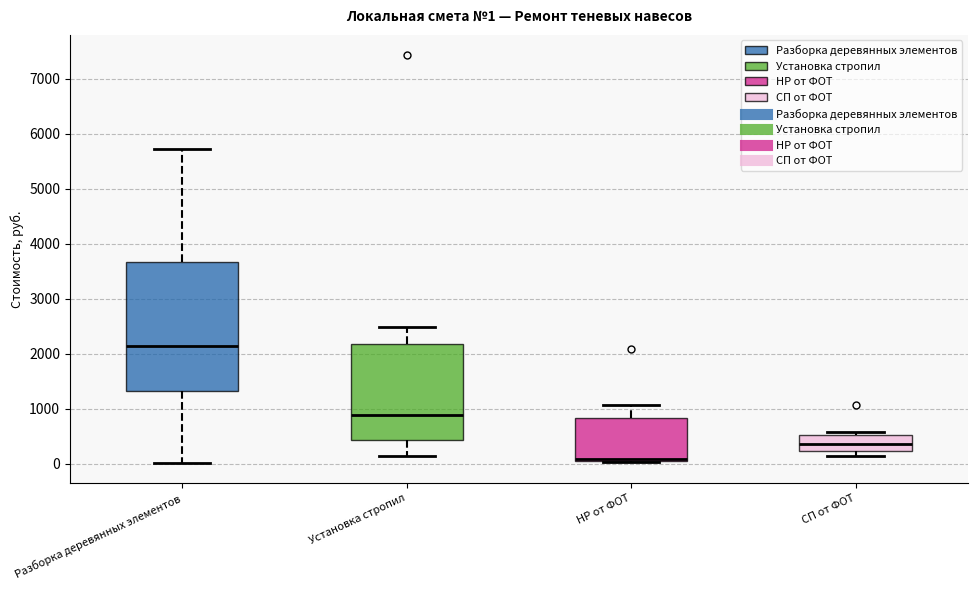

Comparing the boxes themselves (not the whiskers), which one is the tallest?

Разборка деревянных элементов